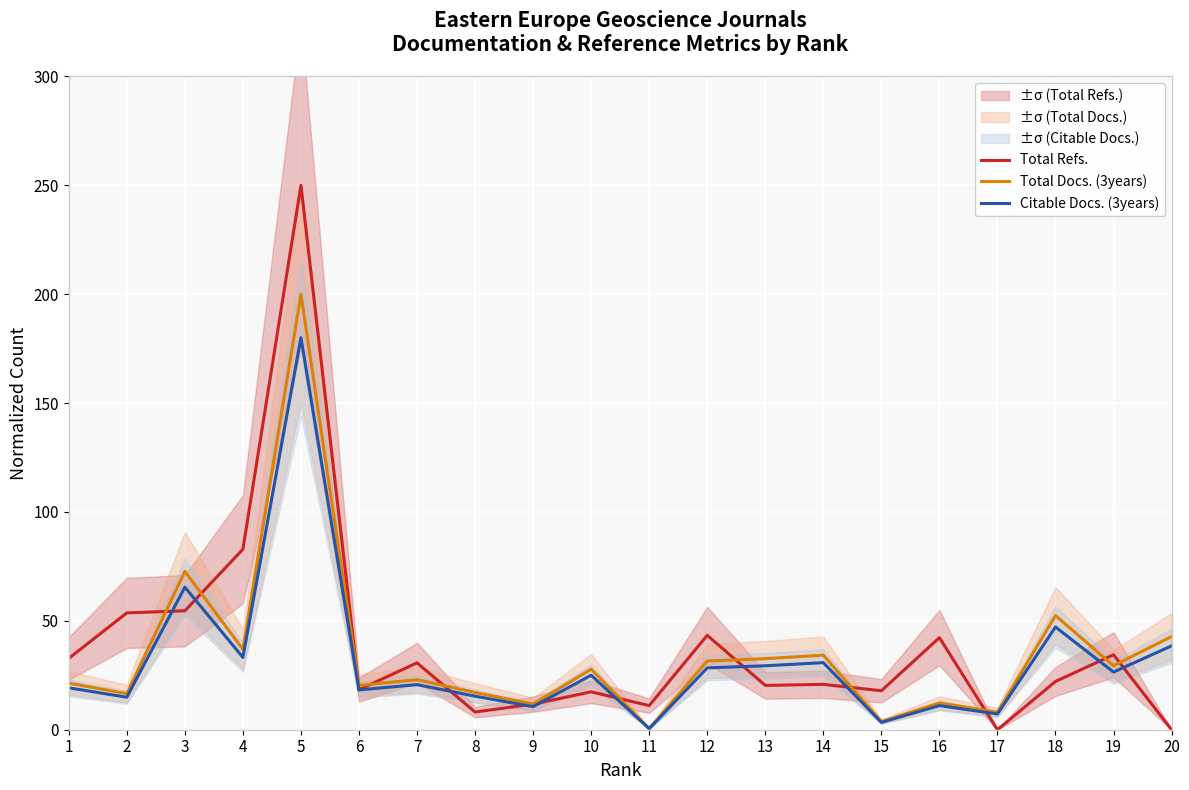

Which has a higher value, 2 or 20?

2